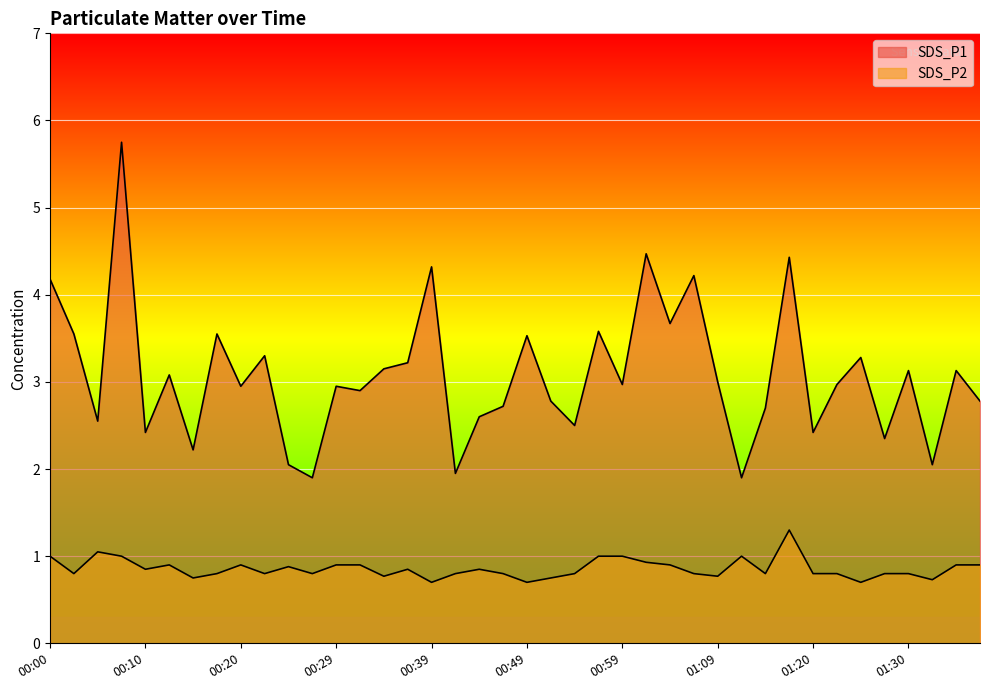

Which series has the widest spread of values?

SDS_P1